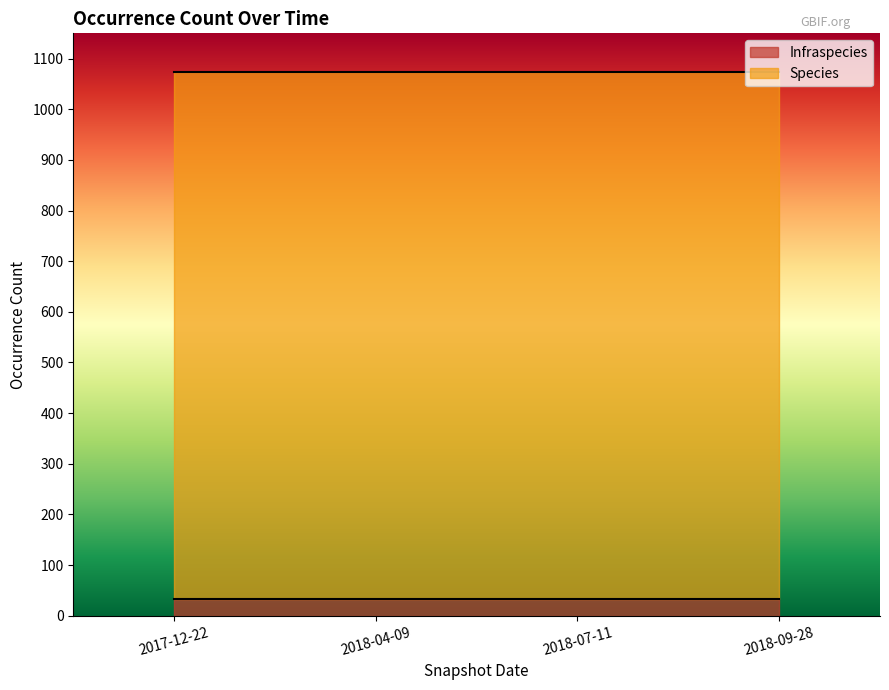

True or false: Infraspecies has a value of 32 at 2018-04-09.

True